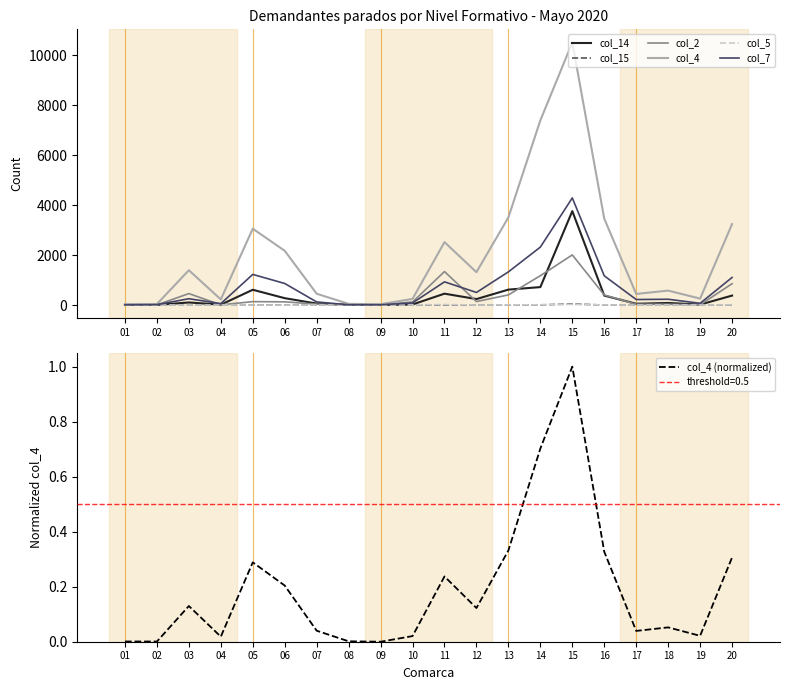

The value of col_4 at 06 is 0.3. True or false?

False